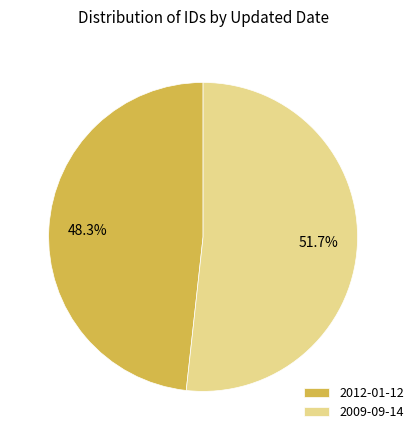

To the nearest percent, what is the average slice percentage?

50%